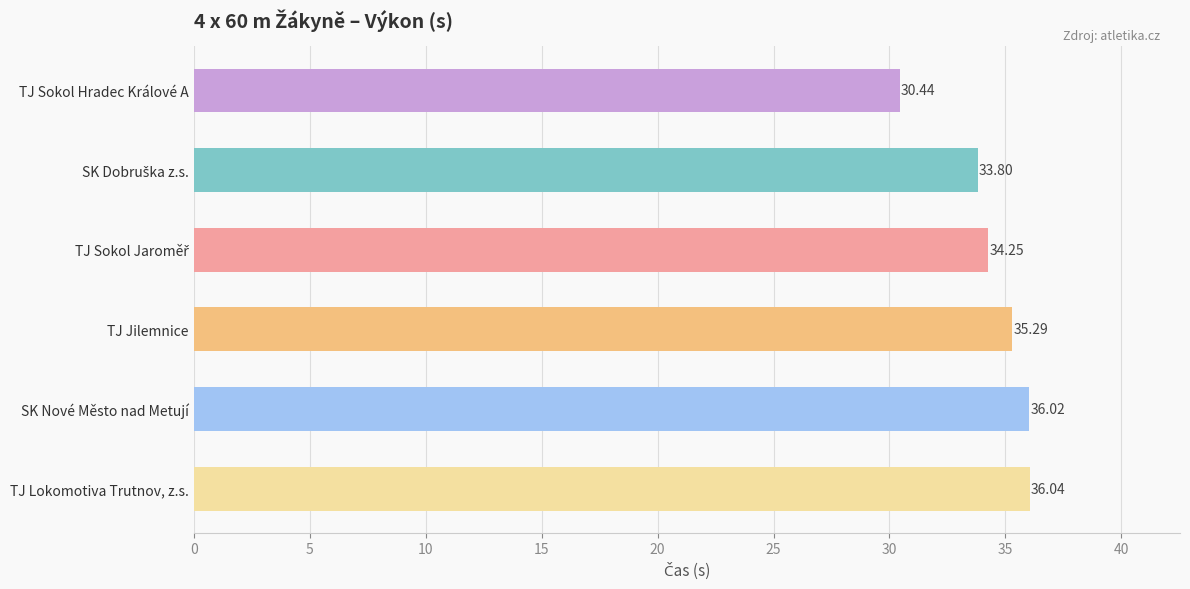

What is the change in value from TJ Lokomotiva Trutnov, z.s. to TJ Sokol Hradec Králové A?

-5.6